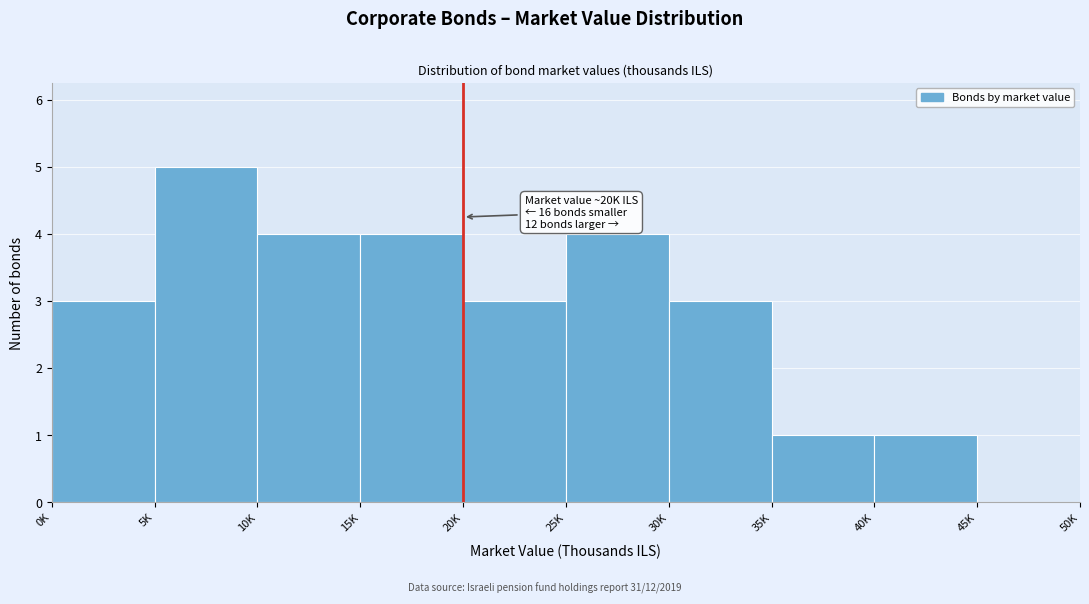

Reading left to right, what are all the values shown in this chart?

0K=3	5K=5	10K=4	15K=4	20K=3	25K=4	30K=3	35K=1	40K=1	45K=0